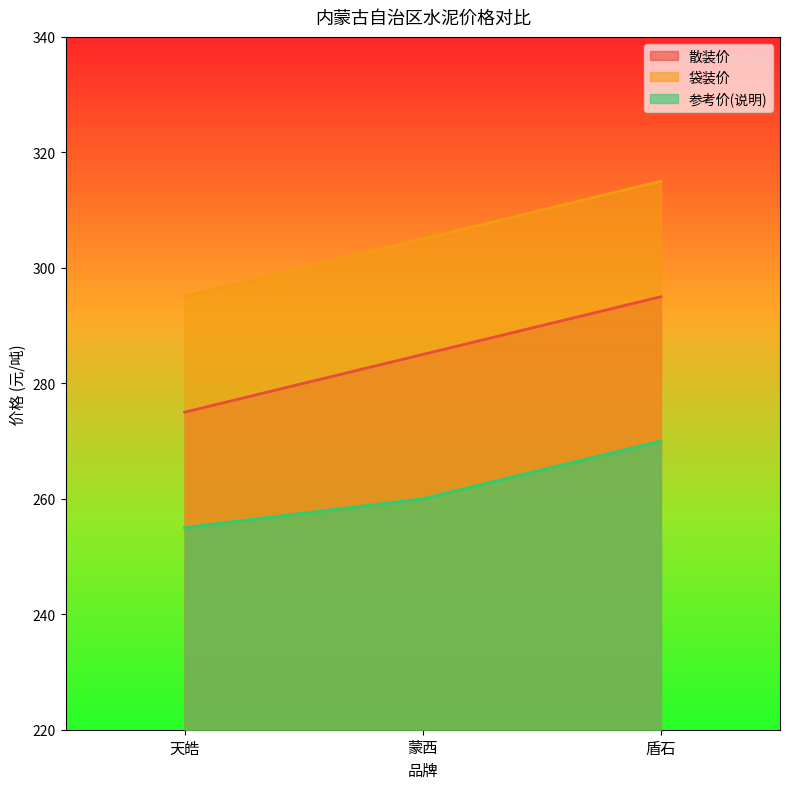

What is the difference between the 参考价(说明) values at 蒙西 and 天皓?

5